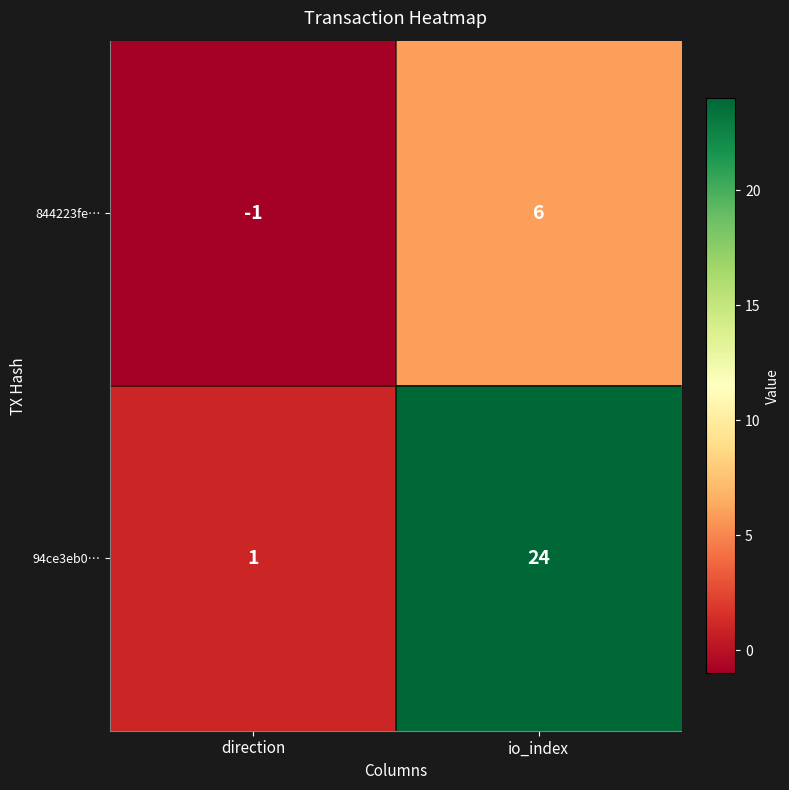

Which series has the largest range (max minus min)?

94ce3eb0…